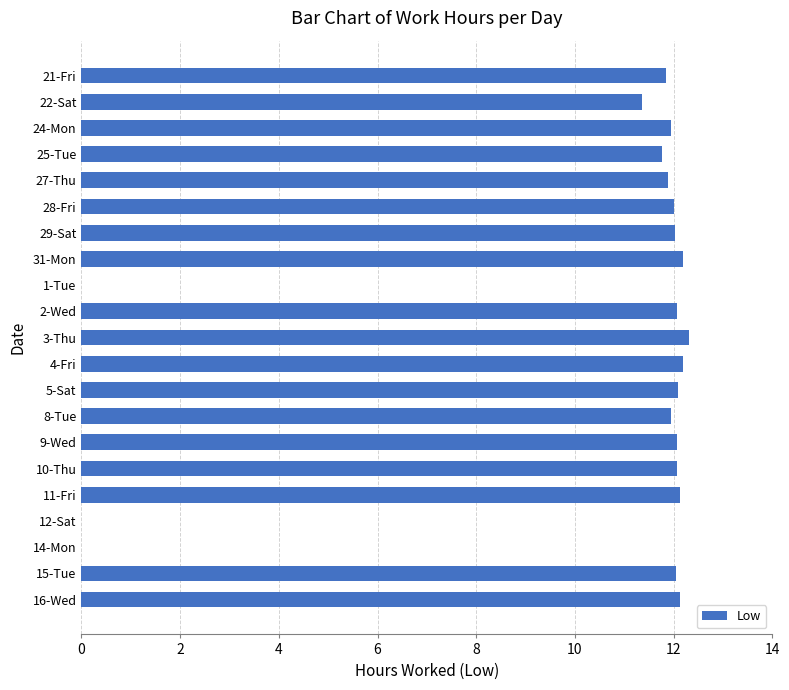

Where is the data nearest to the value 6?

22-Sat